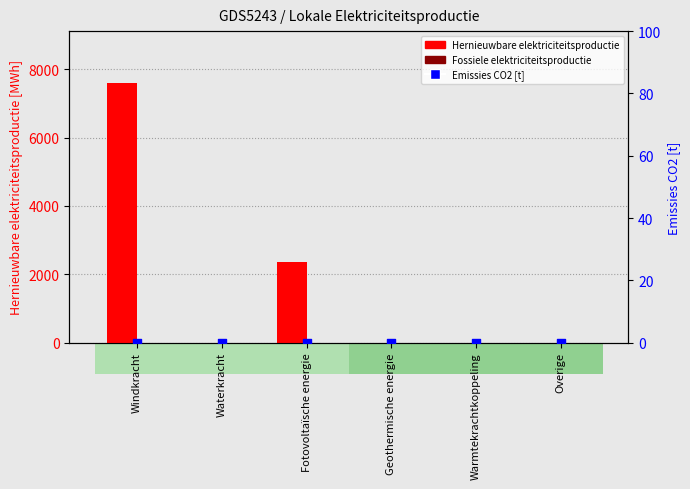

At which category is the sum across all series the highest?

Windkracht